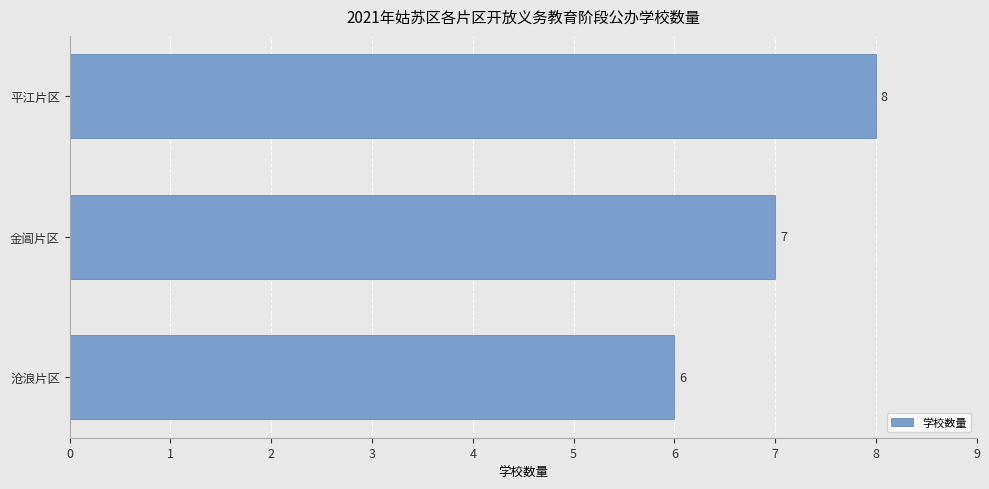

What is the sum of the values at 金阊片区 and 沧浪片区?

13